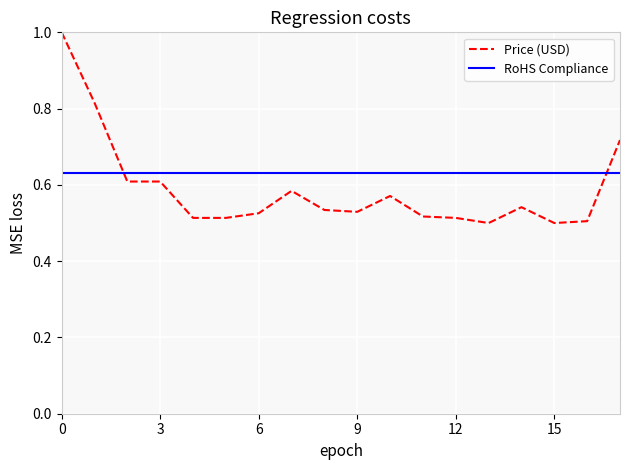

What is the maximum value shown in the chart?

1.0